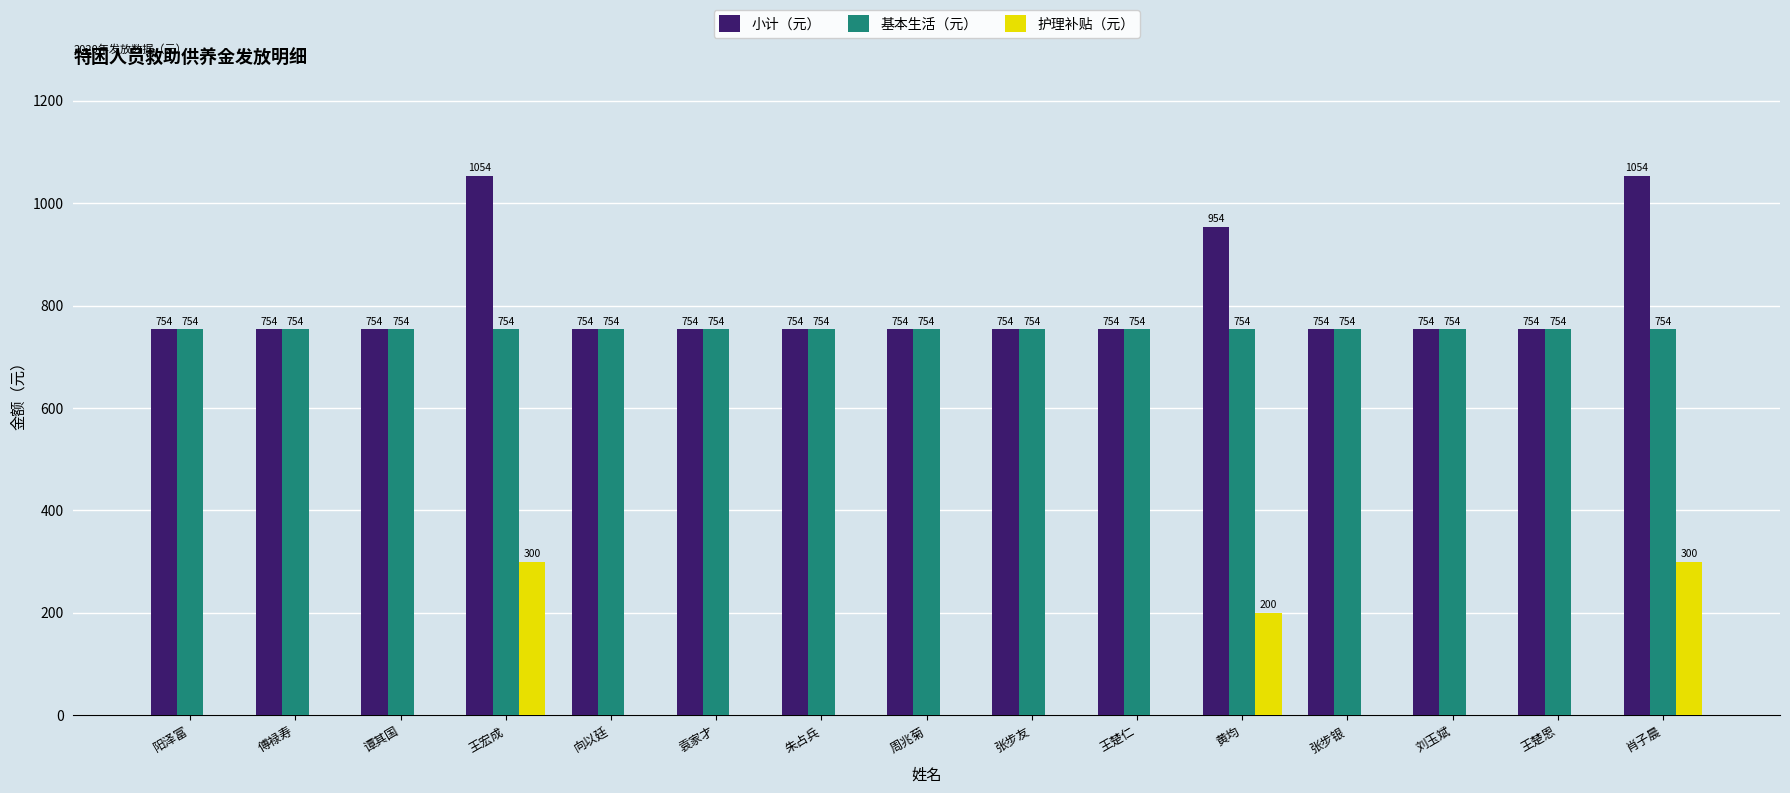

What is the maximum value shown in the chart?

1054